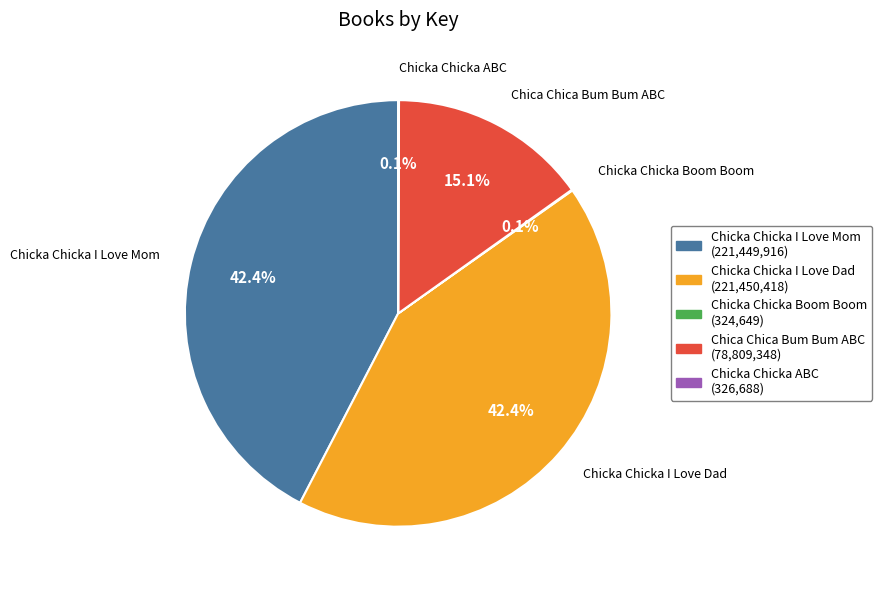

Does any single category account for the majority?

No